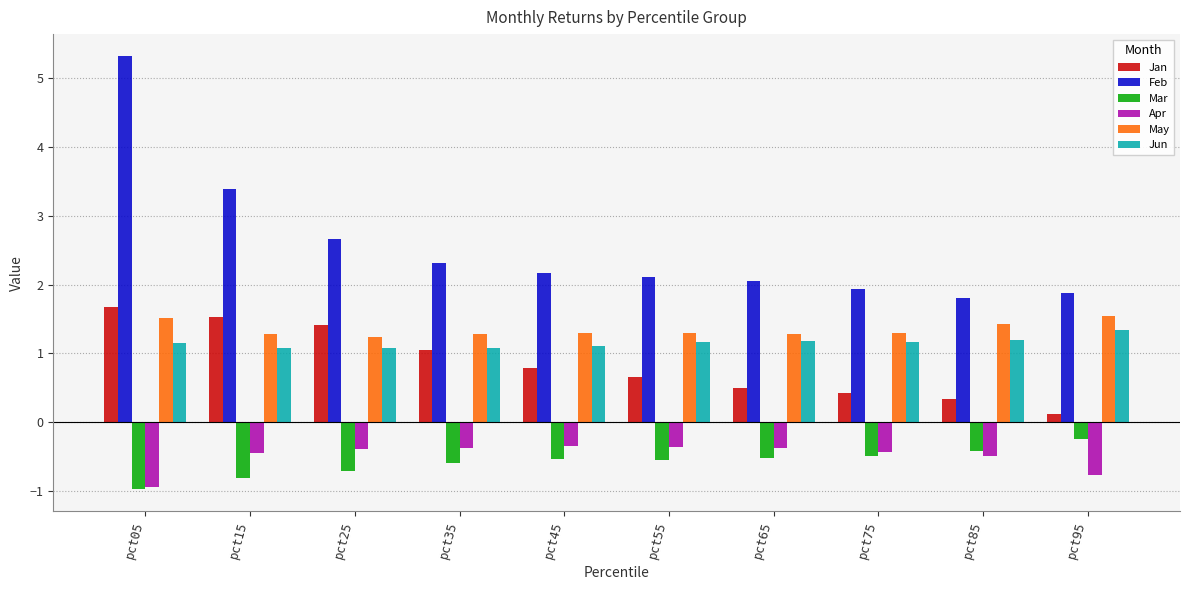

Rank the series at pct85 from lowest to highest value.

Apr, Mar, Jan, Jun, May, Feb